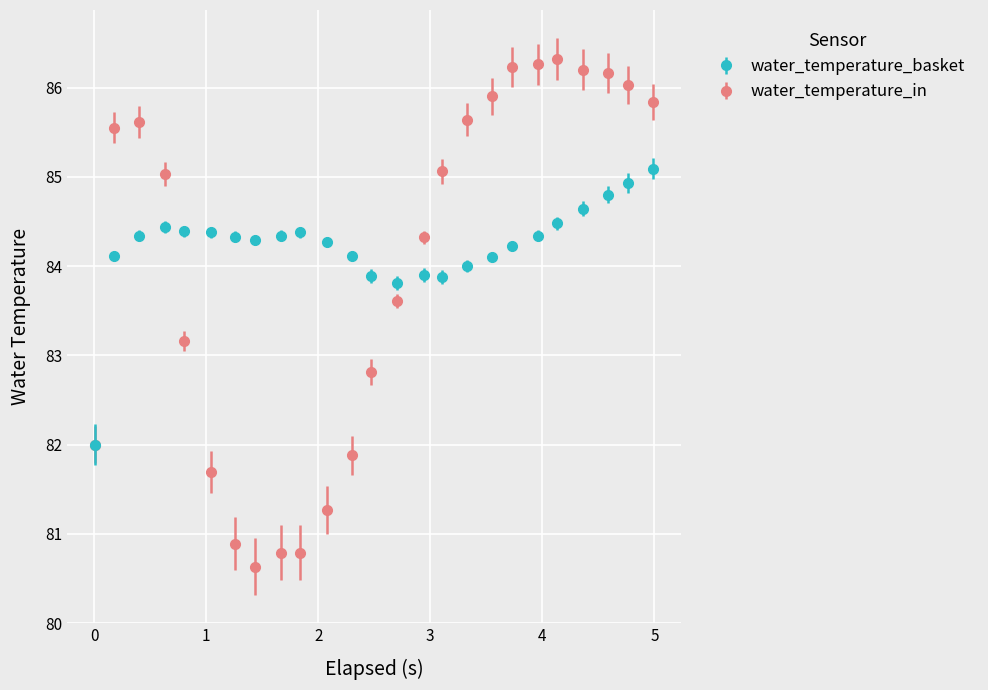

Which series has the widest spread of values?

water_temperature_in